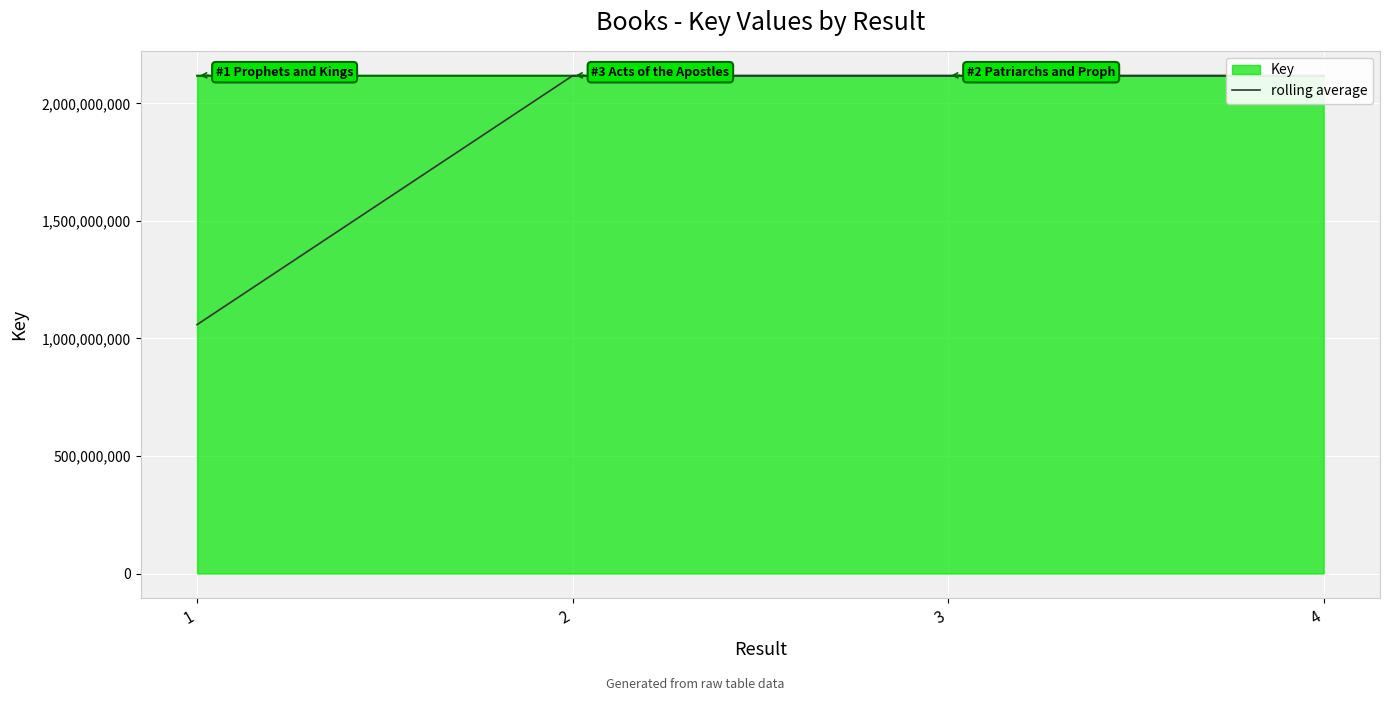

Which label corresponds to the smallest value in the chart?

1